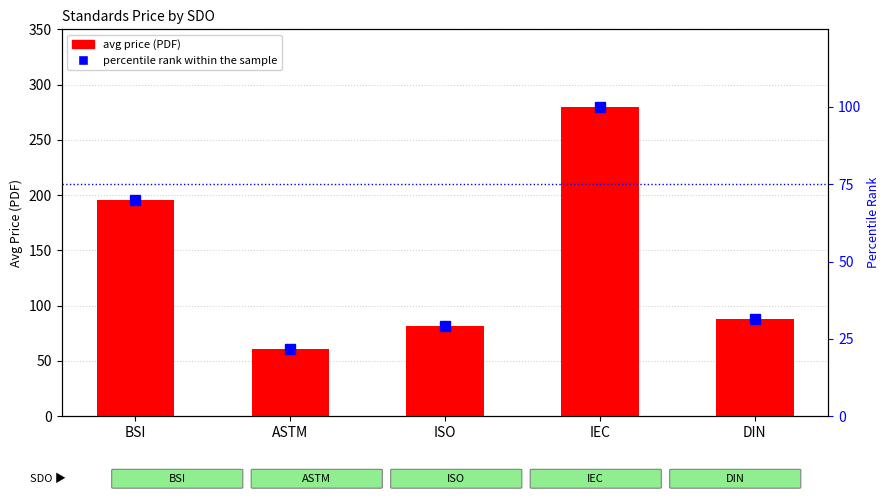

The avg price (PDF) series shows 414.2 at IEC. True or false?

False